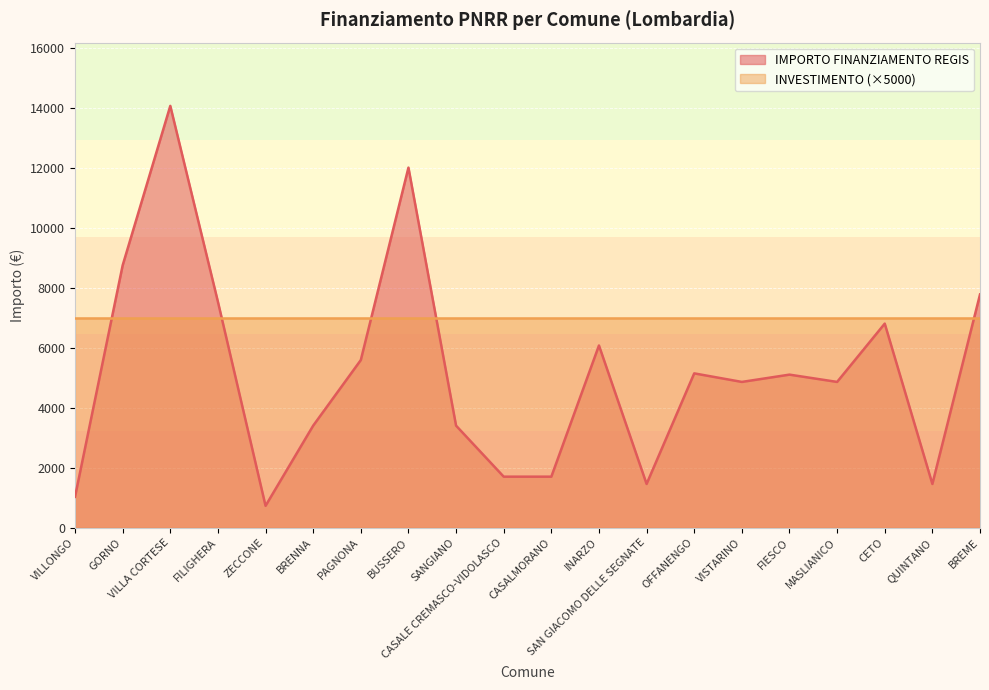

True or false: there are more than 0 points higher than both neighbors.

True